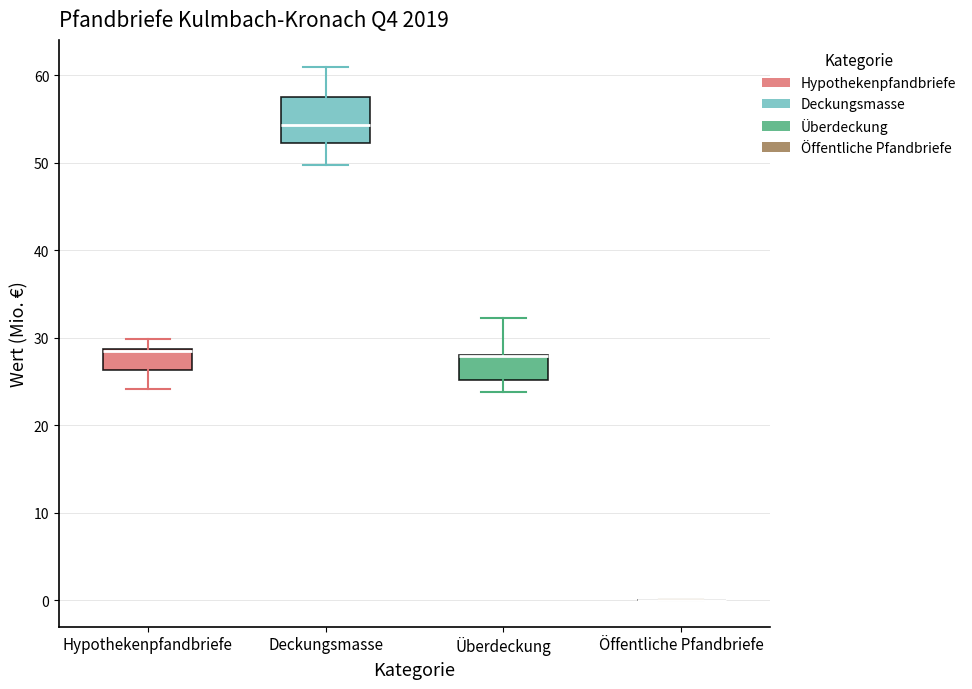

Reading left to right, read every box against the y-axis: the position of its median line, the range the box covers, and the ends of its whiskers. The values are not printed on the chart, so give them approximately, as read against the axis.

Hypothekenpfandbriefe: median 29 (drawn on the box's upper edge), box 26 to 29, whiskers 24 to 30
Deckungsmasse: median 54, box 52 to 58, whiskers 50 to 61
Überdeckung: median 28 (drawn on the box's upper edge), box 25 to 28, whiskers 24 to 32
Öffentliche Pfandbriefe: box collapsed to a line at 0, whiskers 0 to 0